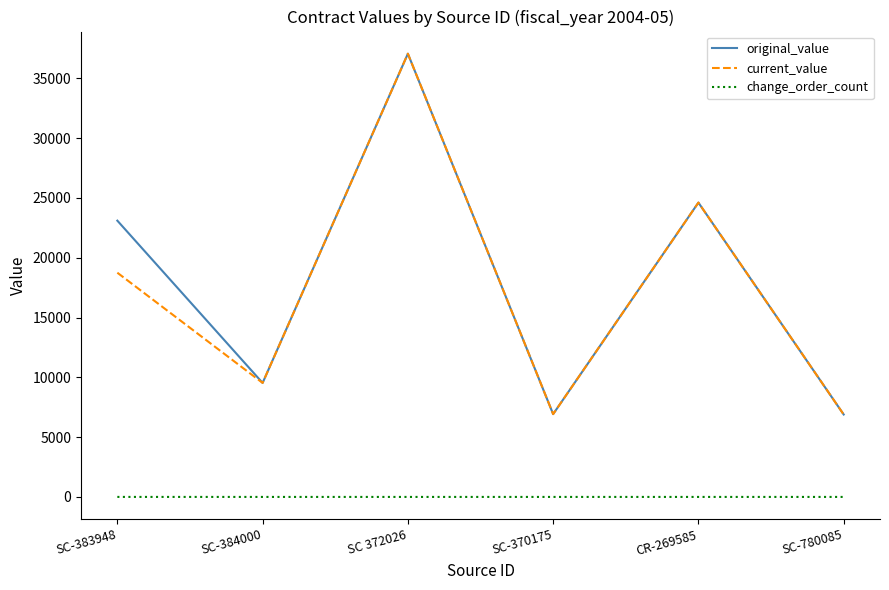

True or false: original_value and change_order_count intersect in this chart.

False